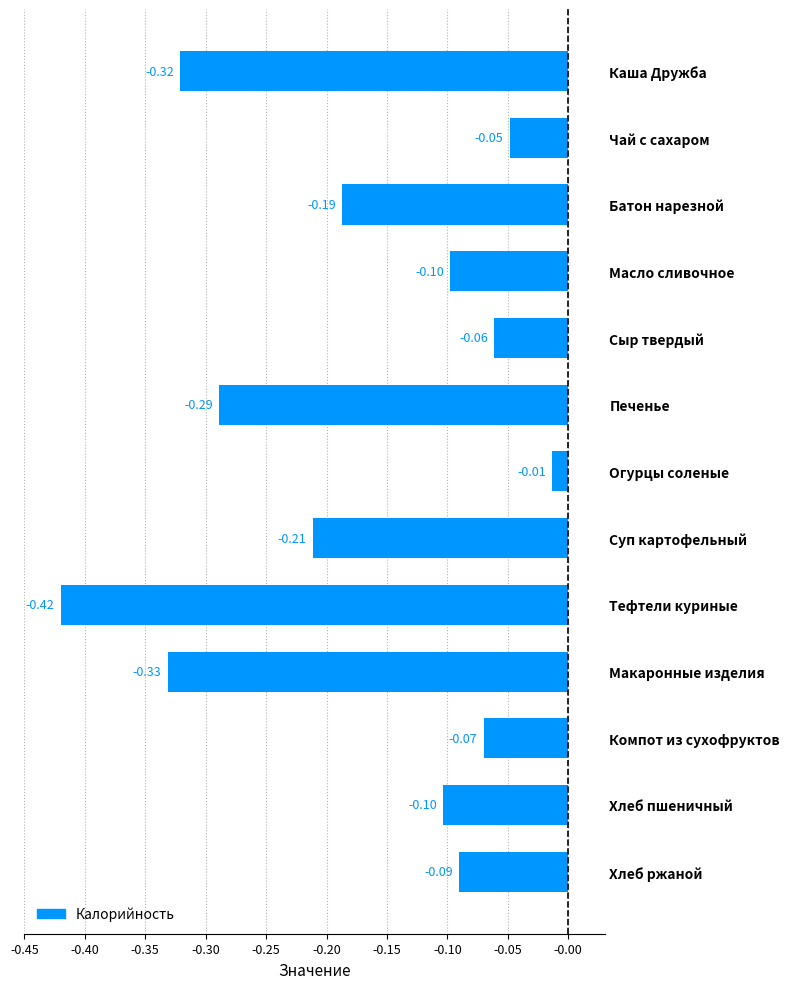

At which label is the value closest to 0?

Огурцы соленые